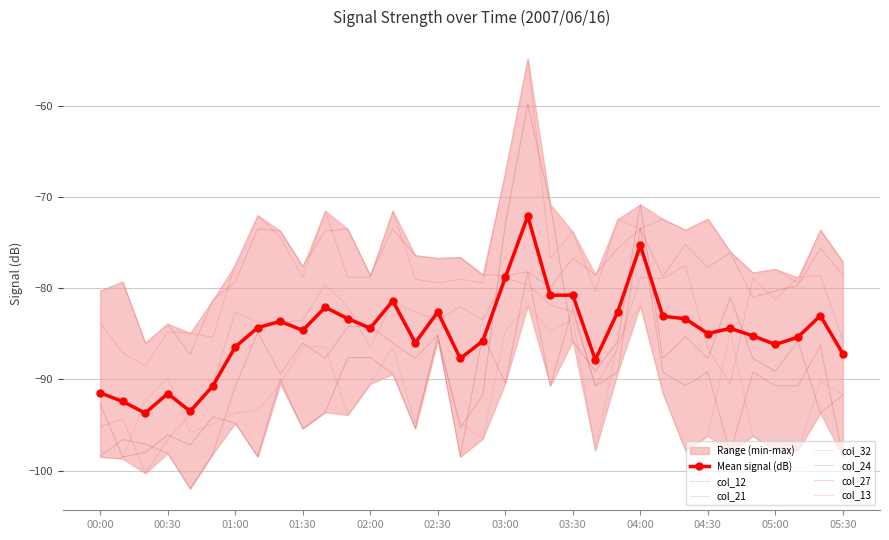

Which series has the widest spread of values?

col_27